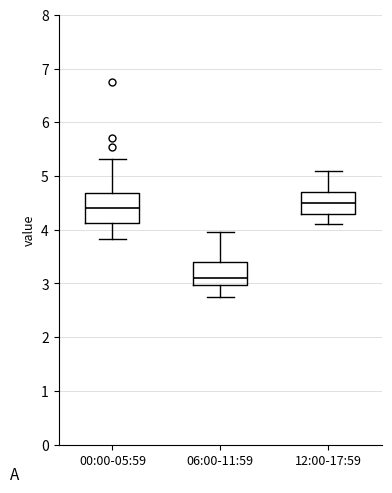

Reading left to right, read every box against the y-axis: the position of its median line, the range the box covers, and the ends of its whiskers. The values are not printed on the chart, so give them approximately, as read against the axis.

00:00-05:59: median 4.4, box 4.1 to 4.7, whiskers 3.8 to 5.3
06:00-11:59: median 3.1, box 3.0 to 3.4, whiskers 2.8 to 4.0
12:00-17:59: median 4.5, box 4.3 to 4.7, whiskers 4.1 to 5.1